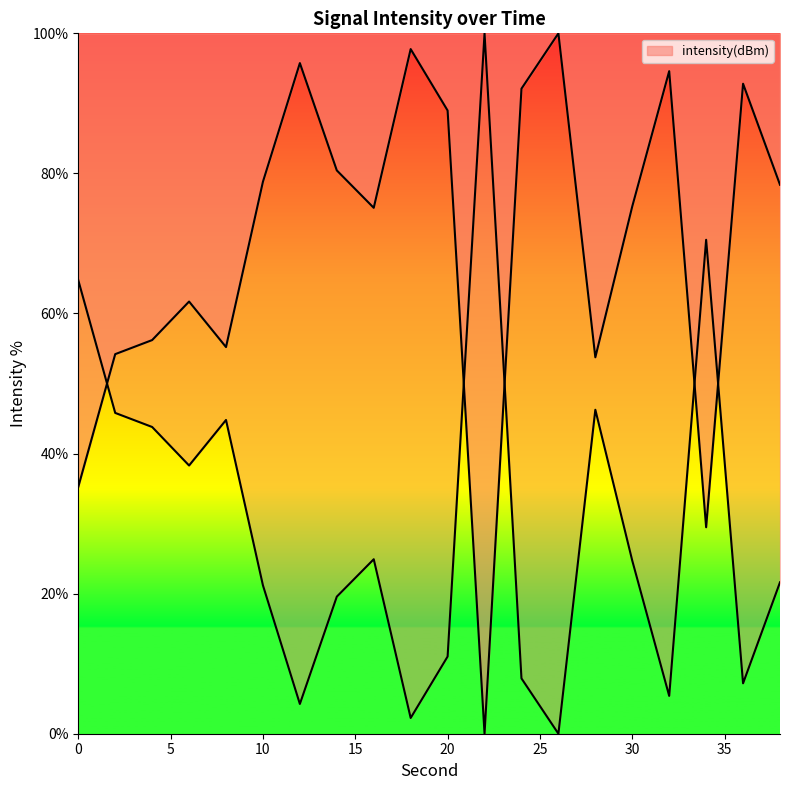

How many points are higher than both their immediate neighbors (excluding endpoints)?

6